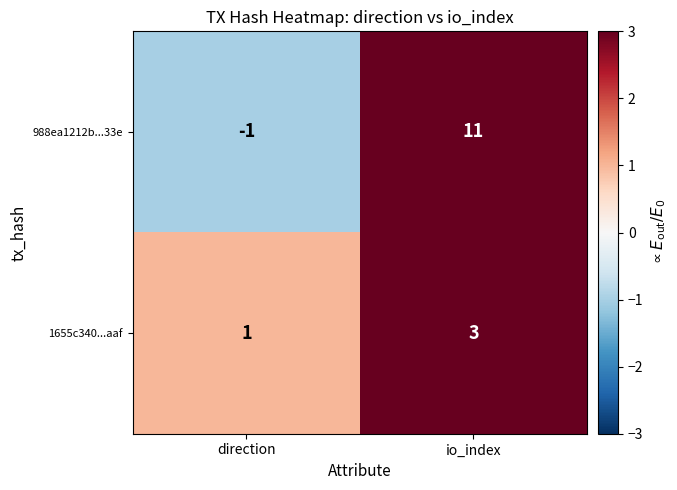

The 988ea1212b...33e series shows -2 at direction. True or false?

False